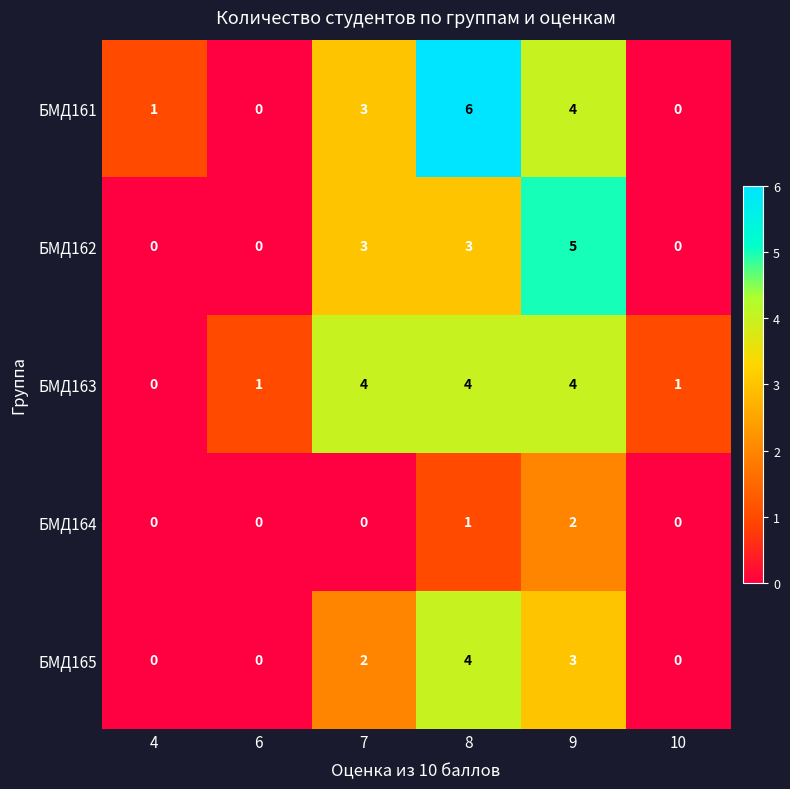

How many data points in БМД165 are less than 2?

3